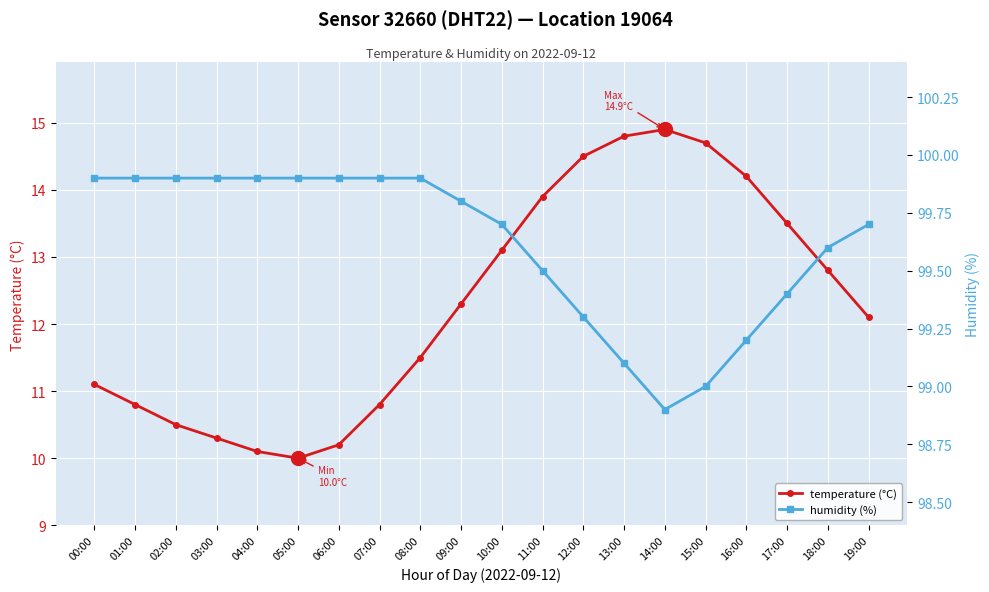

Reading right to left, list all the values displayed in this chart.

temperature (°C): 19:00=12.1	18:00=12.8	17:00=13.5	16:00=14.2	15:00=14.7	14:00=14.9	13:00=14.8	12:00=14.5	11:00=13.9	10:00=13.1	09:00=12.3	08:00=11.5	07:00=10.8	06:00=10.2	05:00=10.0	04:00=10.1	03:00=10.3	02:00=10.5	01:00=10.8	00:00=11.1
humidity (%): 19:00=99.7	18:00=99.6	17:00=99.4	16:00=99.2	15:00=99.0	14:00=98.9	13:00=99.1	12:00=99.3	11:00=99.5	10:00=99.7	09:00=99.8	08:00=99.9	07:00=99.9	06:00=99.9	05:00=99.9	04:00=99.9	03:00=99.9	02:00=99.9	01:00=99.9	00:00=99.9